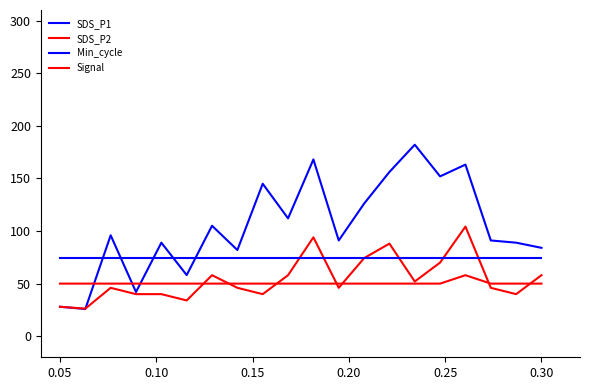

What is the average value of the Min_cycle series?

74.0